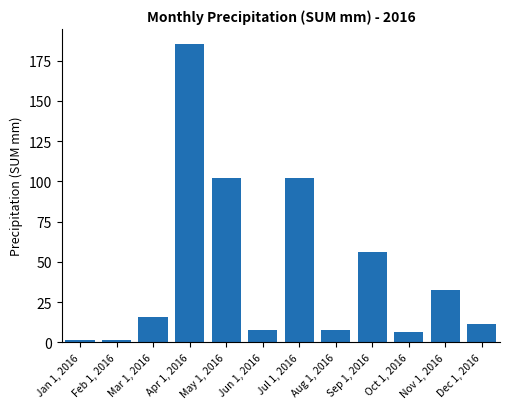

What is the change in value from Apr 1, 2016 to Sep 1, 2016?

-129.4